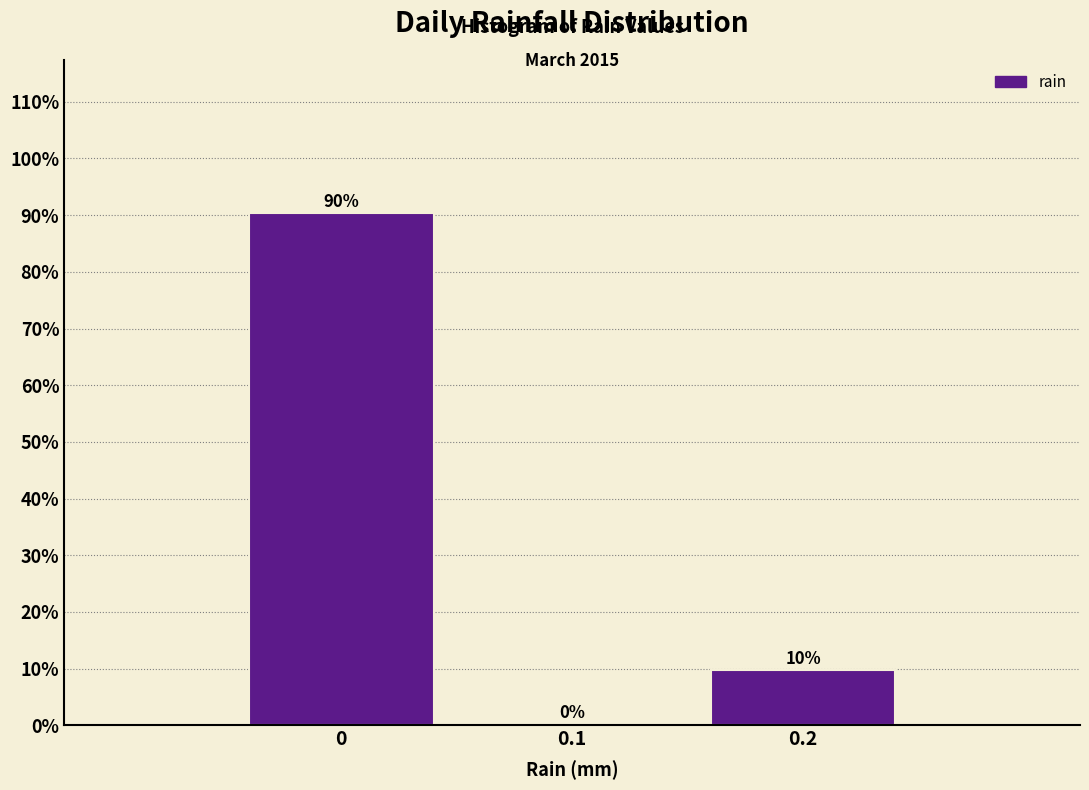

Which range on the x-axis has the tallest bar?

-0.05 to 0.05